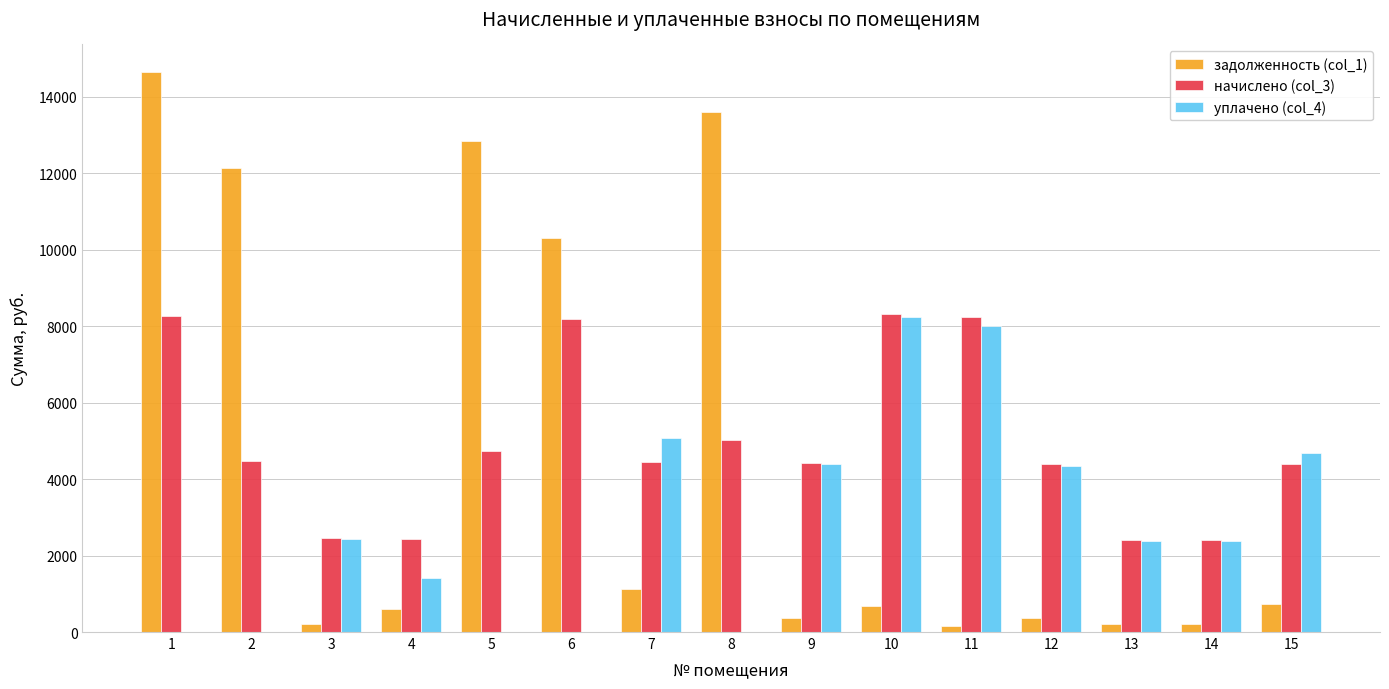

Which series has the largest total across all categories?

начислено (col_3)